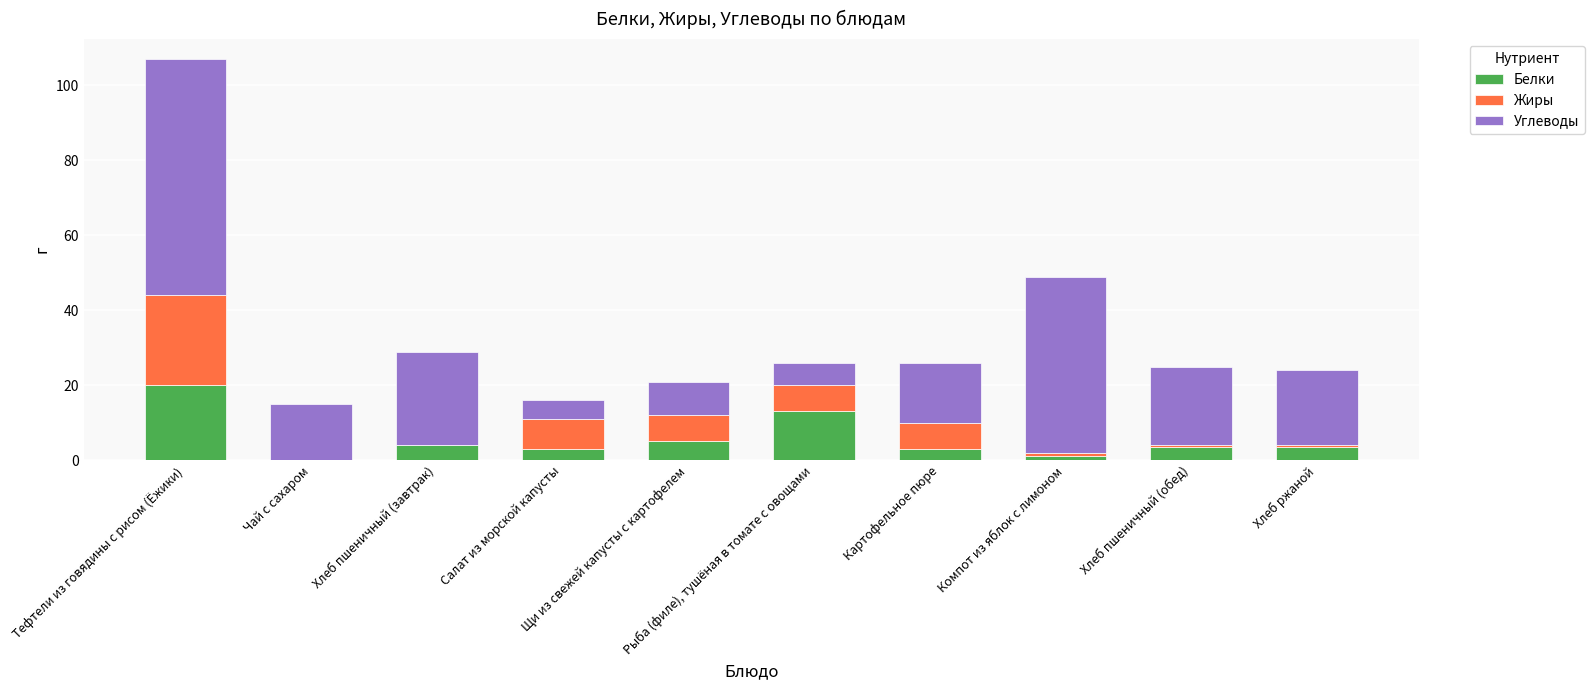

What is the highest value of the Белки series?

20.0